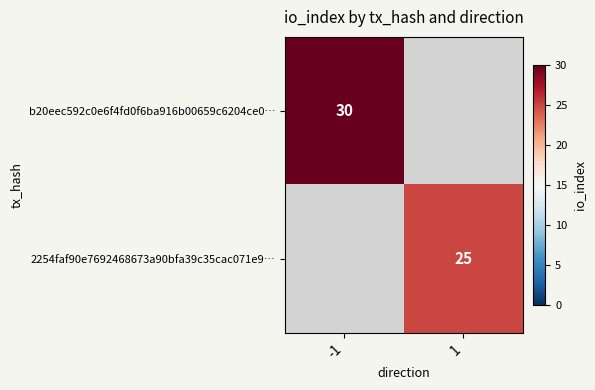

True or false: b20eec592c0e6f4fd0f6ba916b00659c6204ce0… has a value of 43 at -1.

False